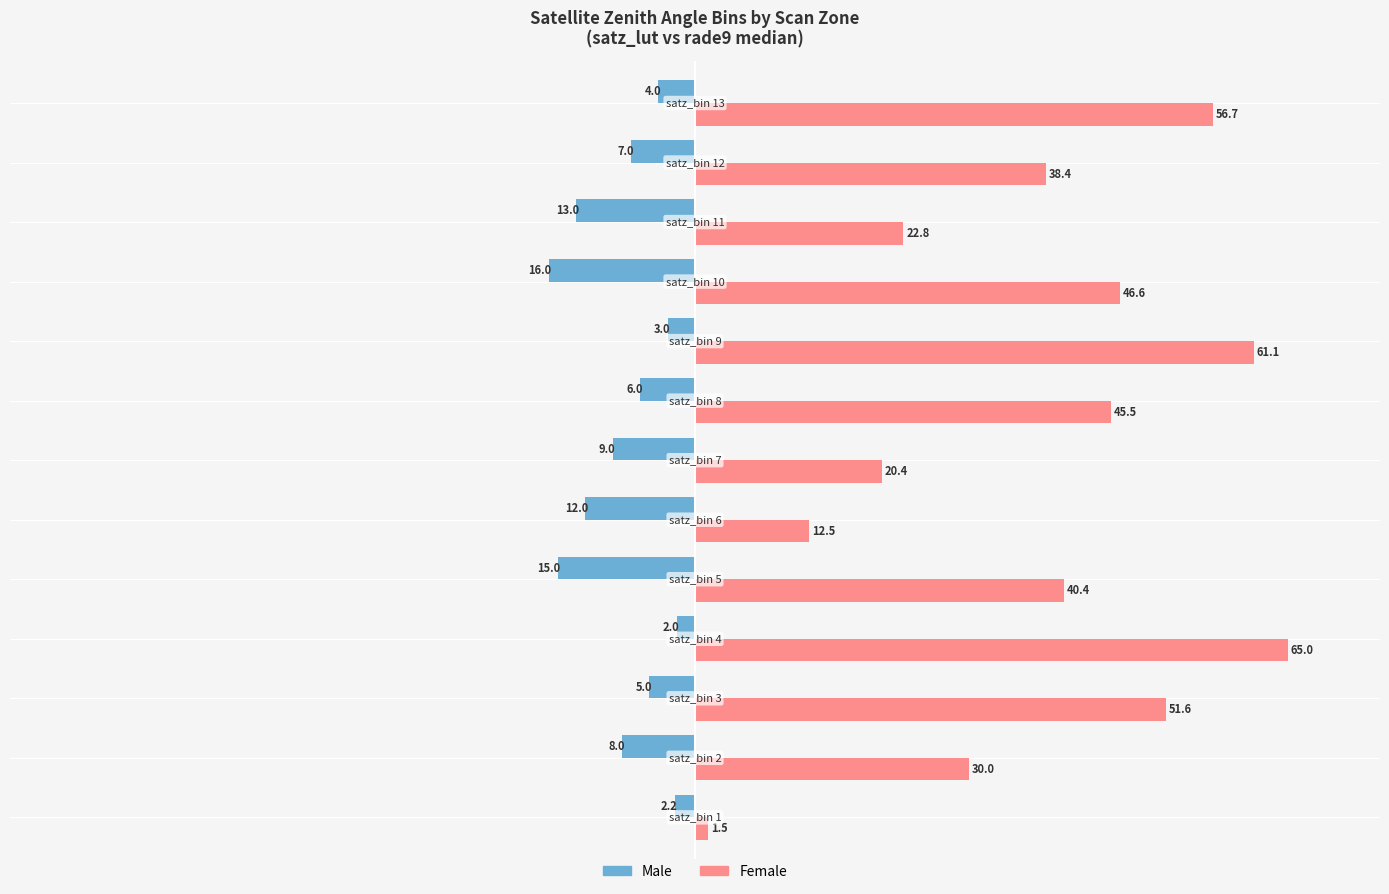

Which series has the largest range (max minus min)?

Female